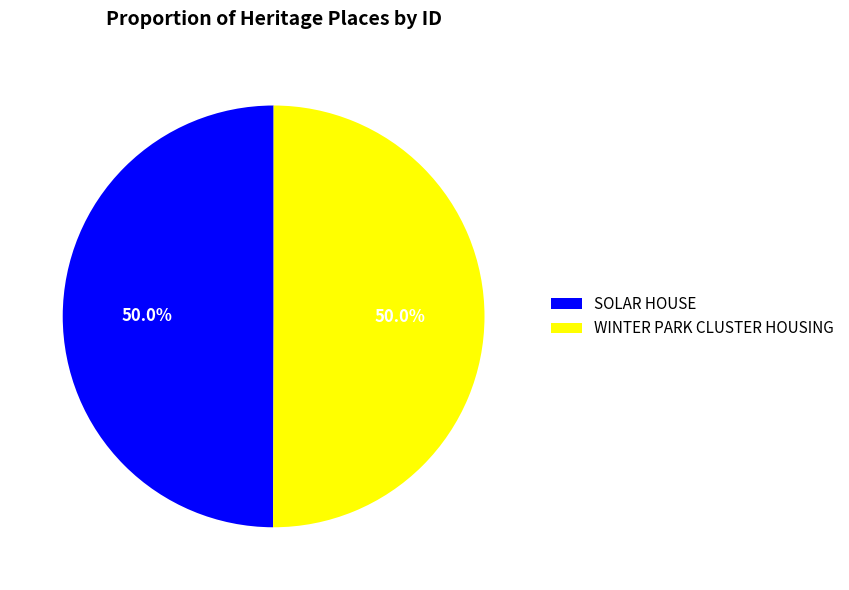

What percentage do SOLAR HOUSE and WINTER PARK CLUSTER HOUSING together represent?

100.0%